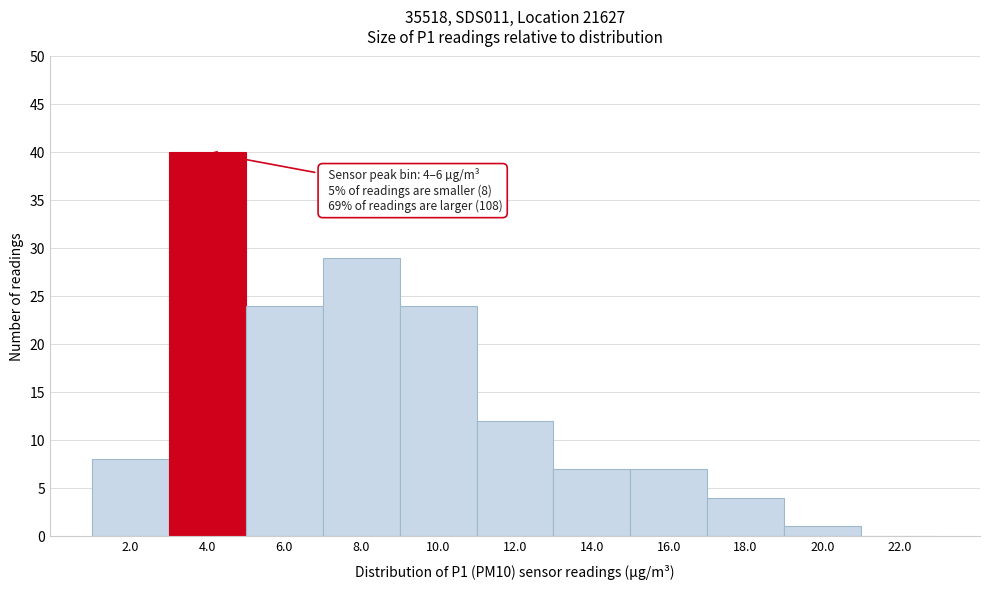

Reading left to right, list all the values displayed in this chart.

2.0=8	4.0=40	6.0=24	8.0=29	10.0=24	12.0=12	14.0=7	16.0=7	18.0=4	20.0=1	22.0=0